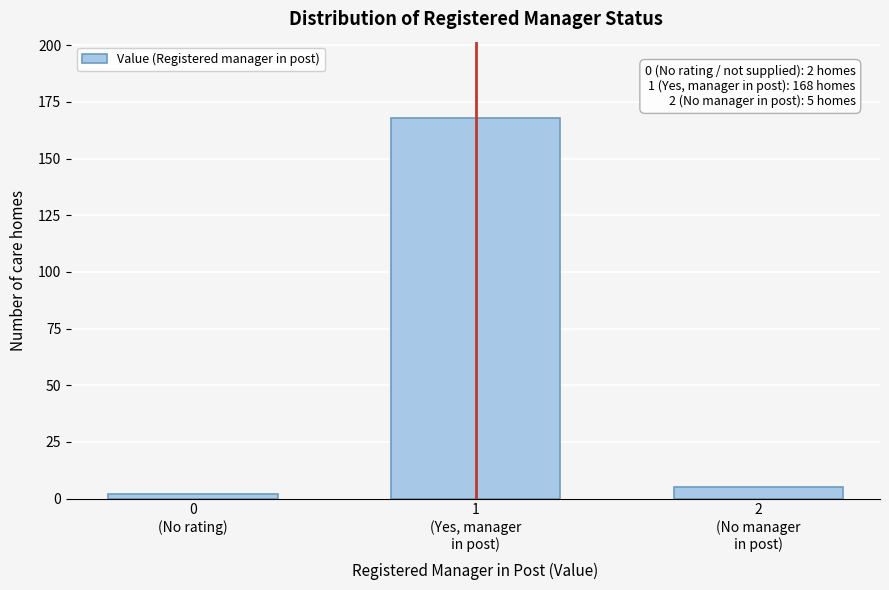

Reading left to right, list all the values displayed in this chart.

2	168	5